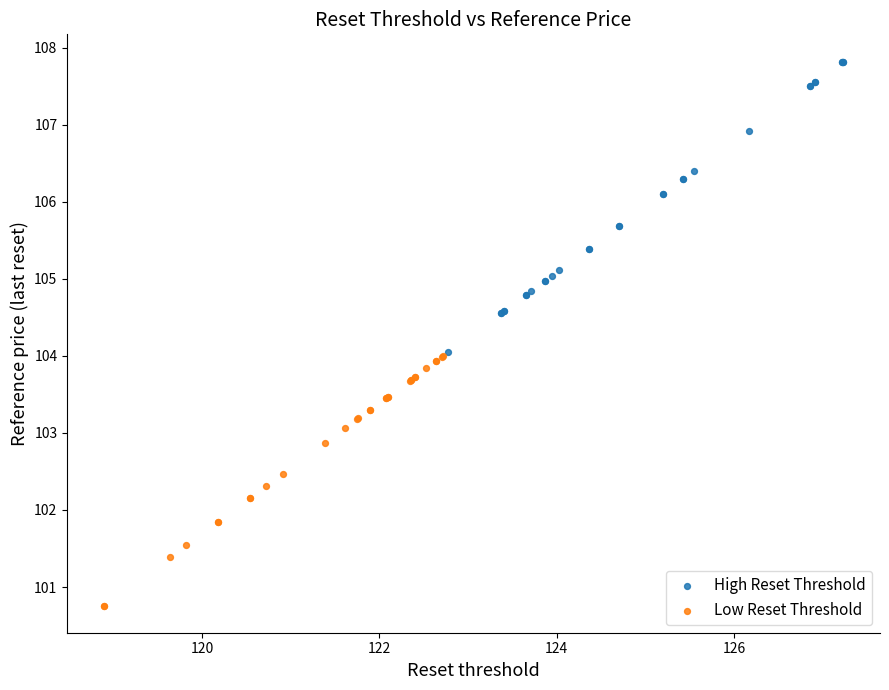

What are all the series names shown in the legend?

High Reset Threshold, Low Reset Threshold